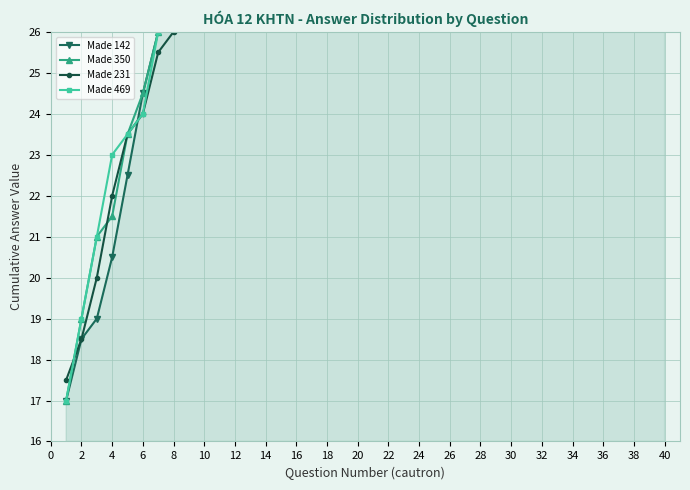

What is the minimum value shown in the chart?

17.0